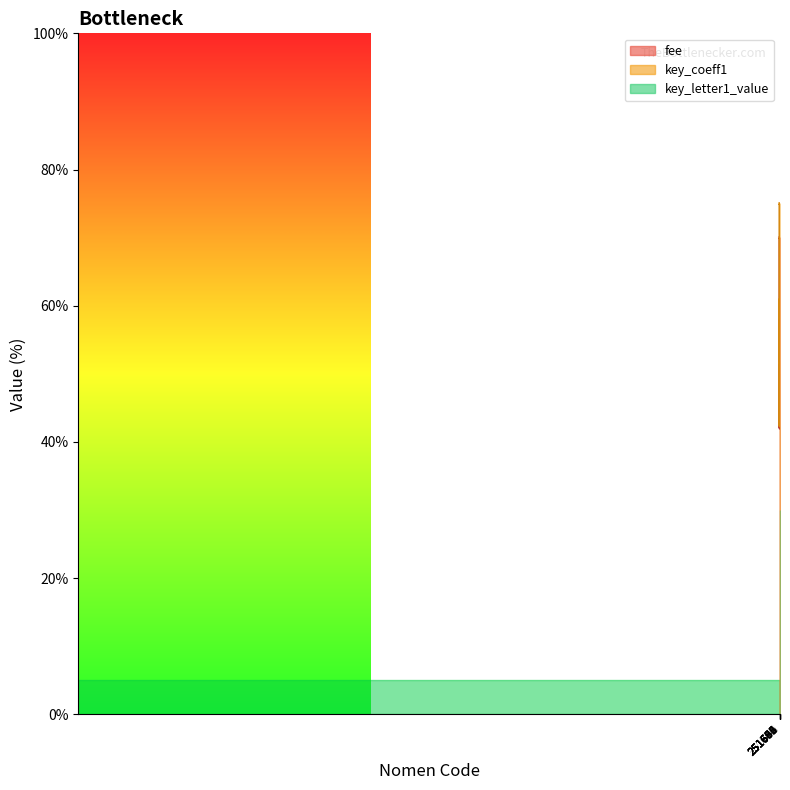

Reading left to right, transcribe all the data shown in this chart.

fee: 251635=70.0	251646=70.0	251650=50.0	251661=50.0	251672=42.0	251683=42.0	251694=58.0	251705=58.0
key_coeff1: 251635=75.0	251646=75.0	251650=51.7	251661=51.7	251672=42.3	251683=42.3	251694=61.0	251705=61.0